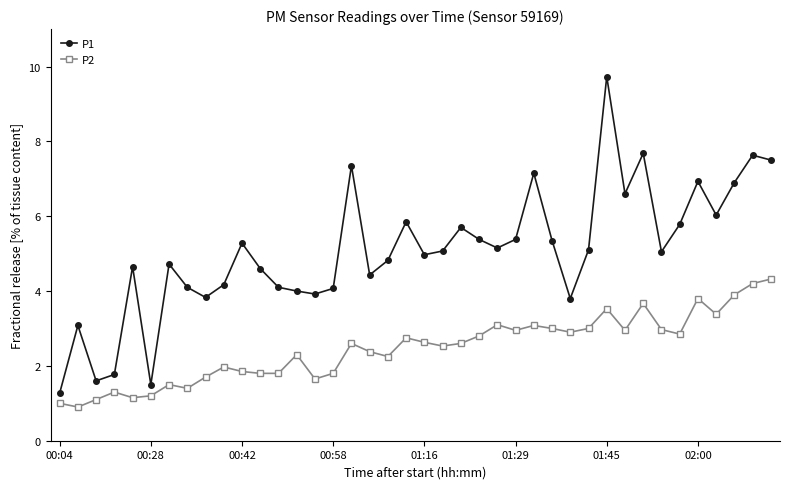

True or false: P1 and P2 cross at least once.

False